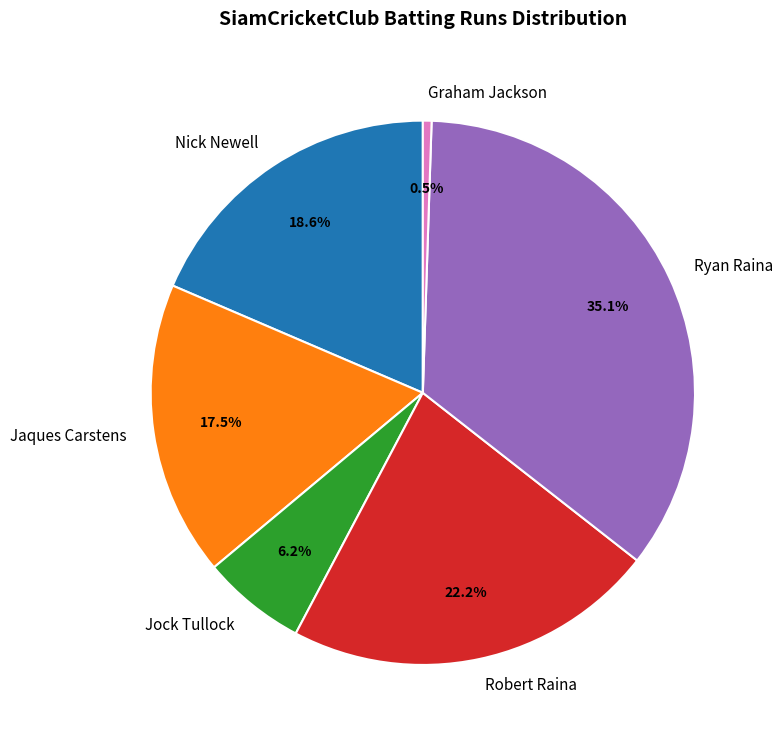

Between Ryan Raina and Graham Jackson, which is larger?

Ryan Raina